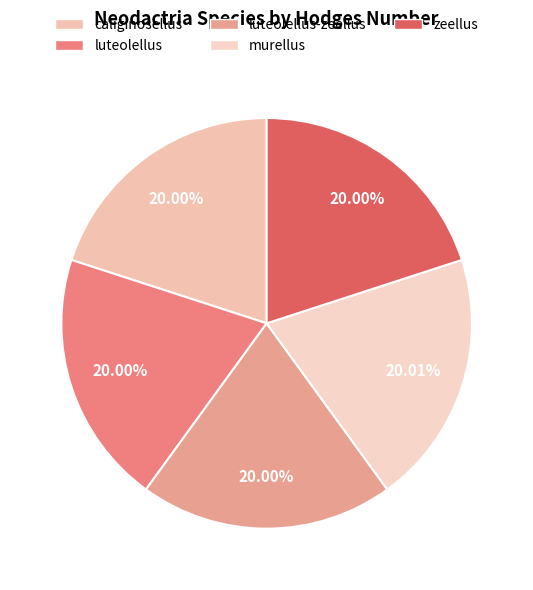

Count the number of slices in the pie.

5